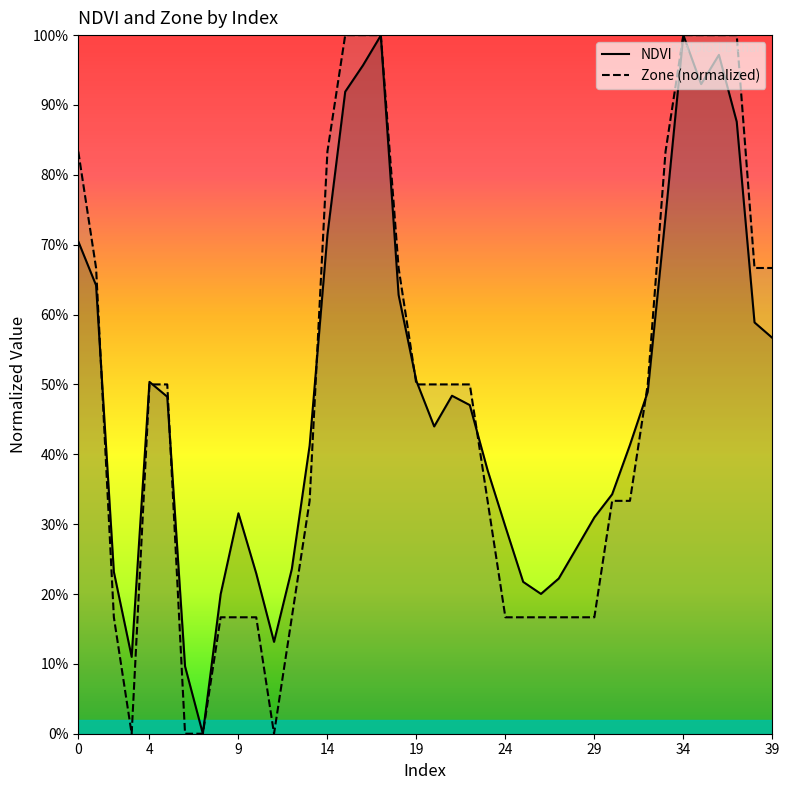

At which category does the chart reach its peak across all series?

34